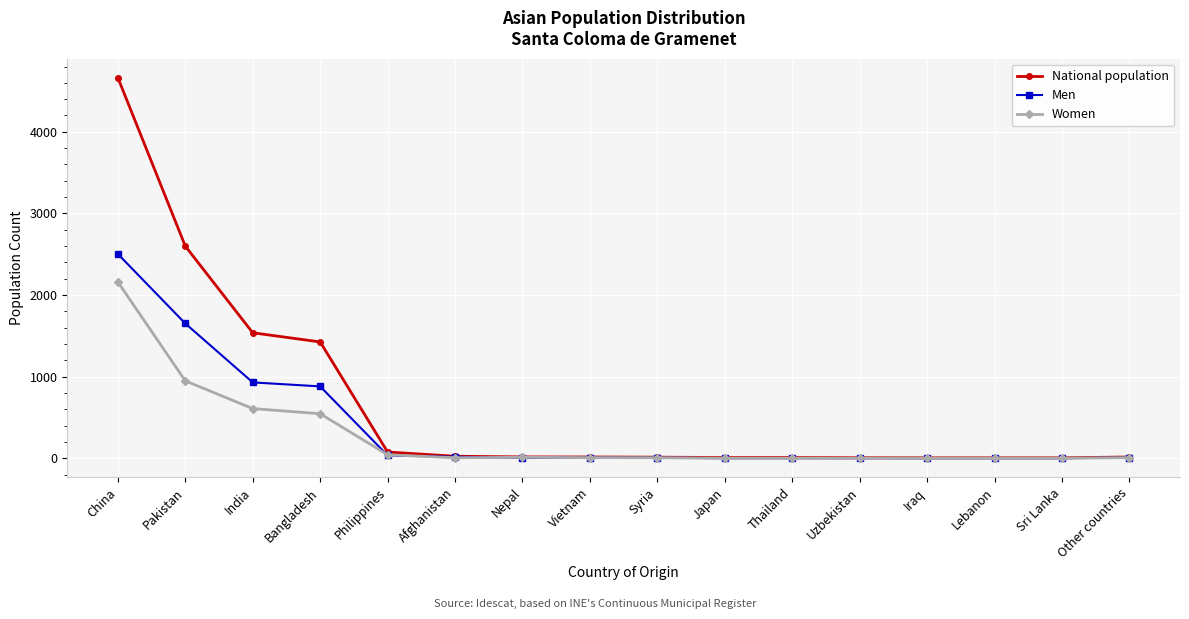

At which label does Women reach its peak?

China